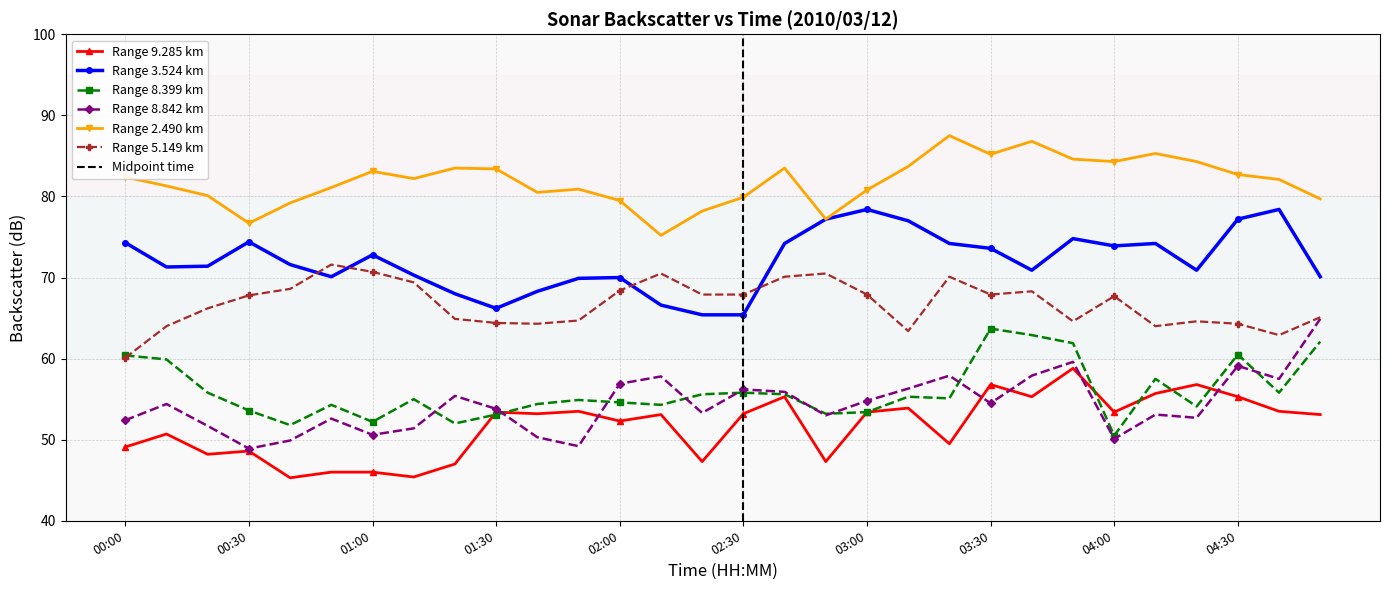

What is the spread (max minus min) of values at 01:50?

31.7